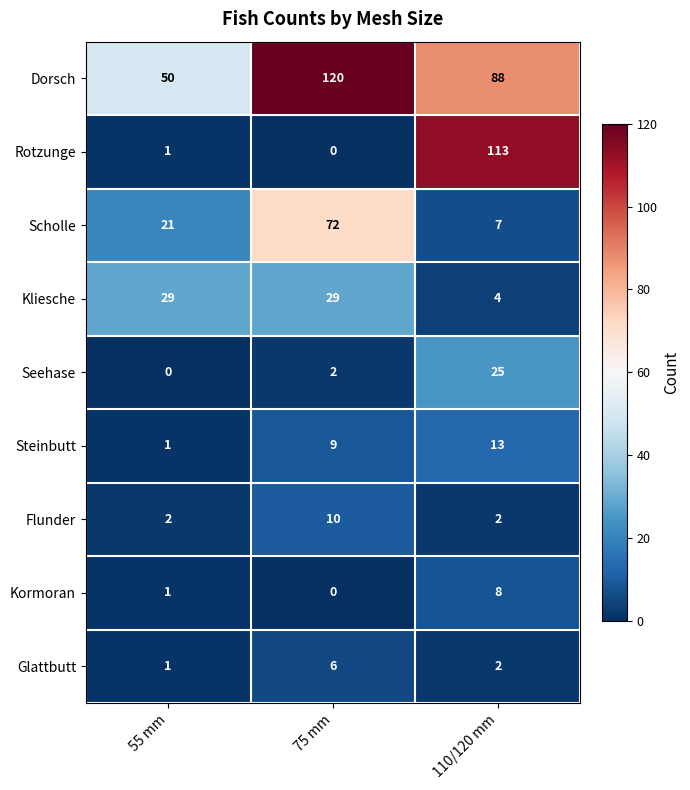

At which label is Kormoran closest to 4?

55 mm